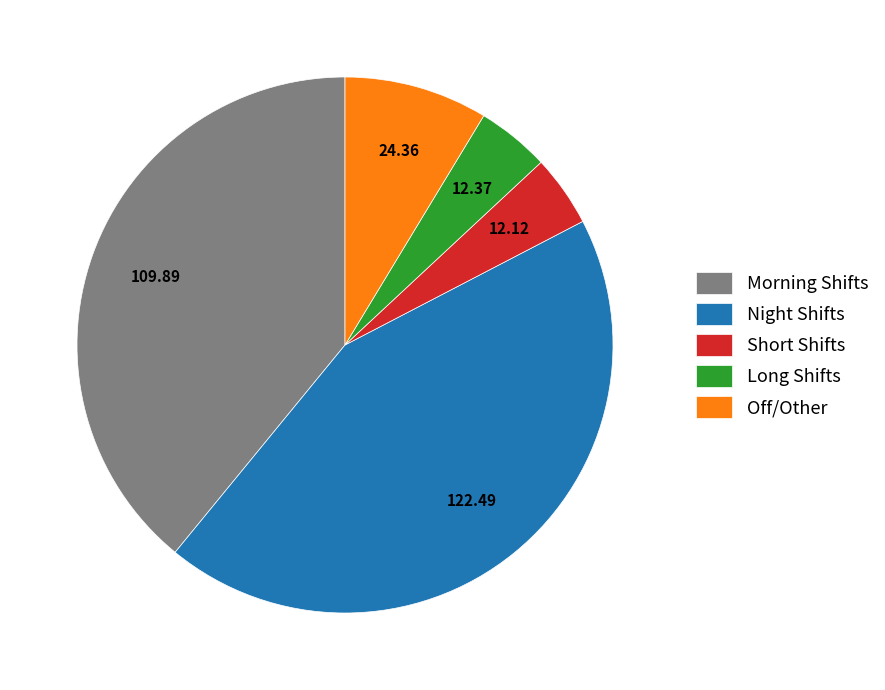

What is the ratio of the value at Off/Other to the value at Short Shifts?

2.0